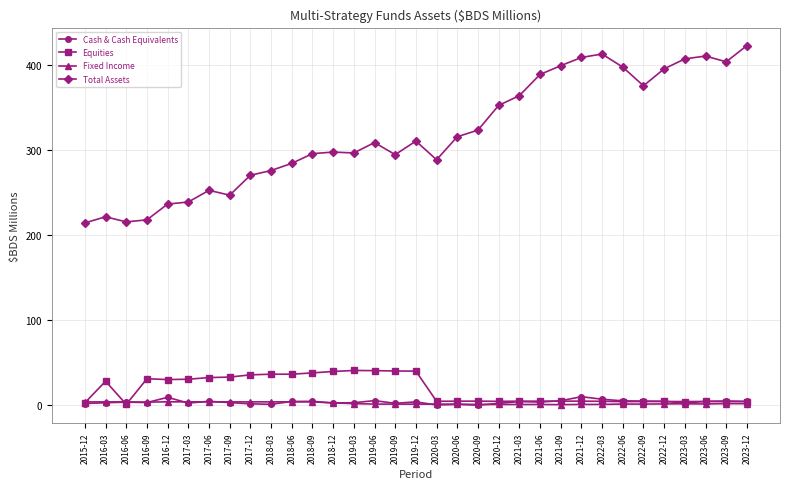

The value of Total Assets at 2017-06 is 252.7. True or false?

True